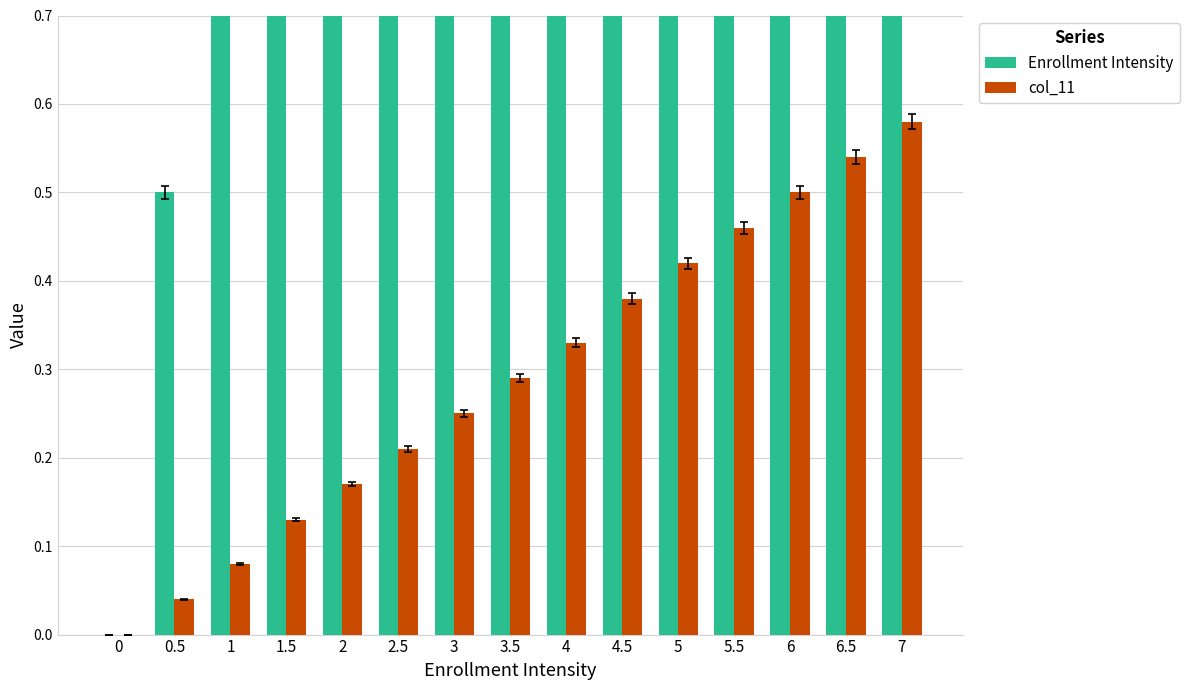

Does the chart contain any negative values?

No